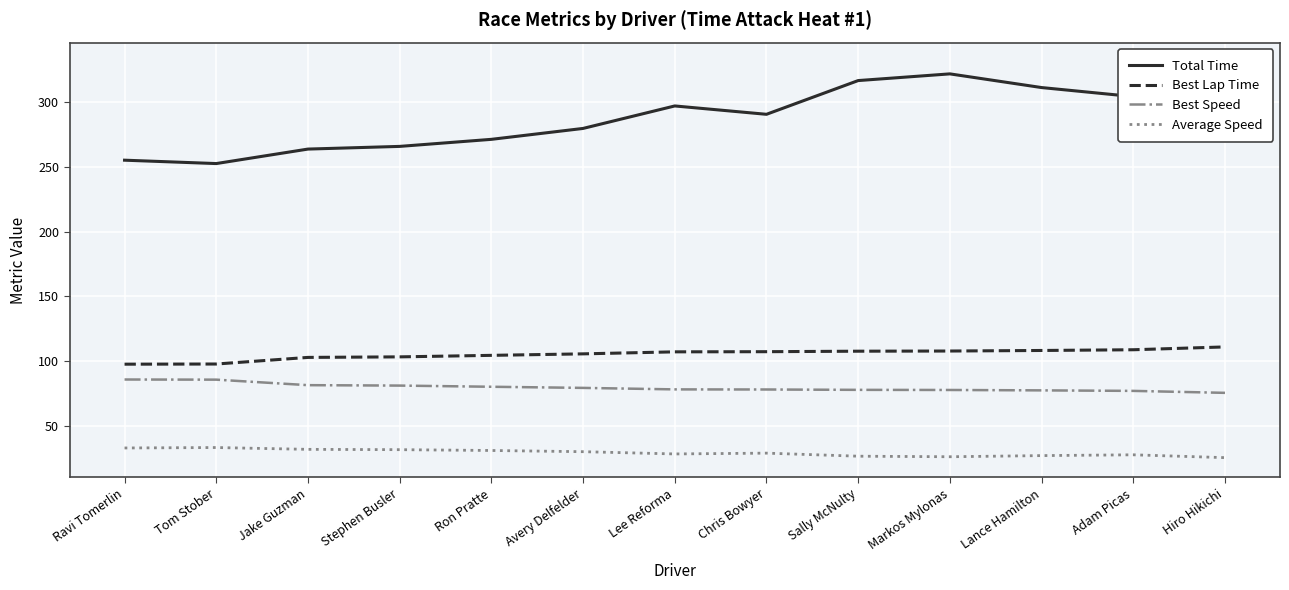

Rank the categories by Average Speed value from lowest to highest.

Hiro Hikichi, Markos Mylonas, Sally McNulty, Lance Hamilton, Adam Picas, Lee Reforma, Chris Bowyer, Avery Delfelder, Ron Pratte, Stephen Busler, Jake Guzman, Ravi Tomerlin, Tom Stober